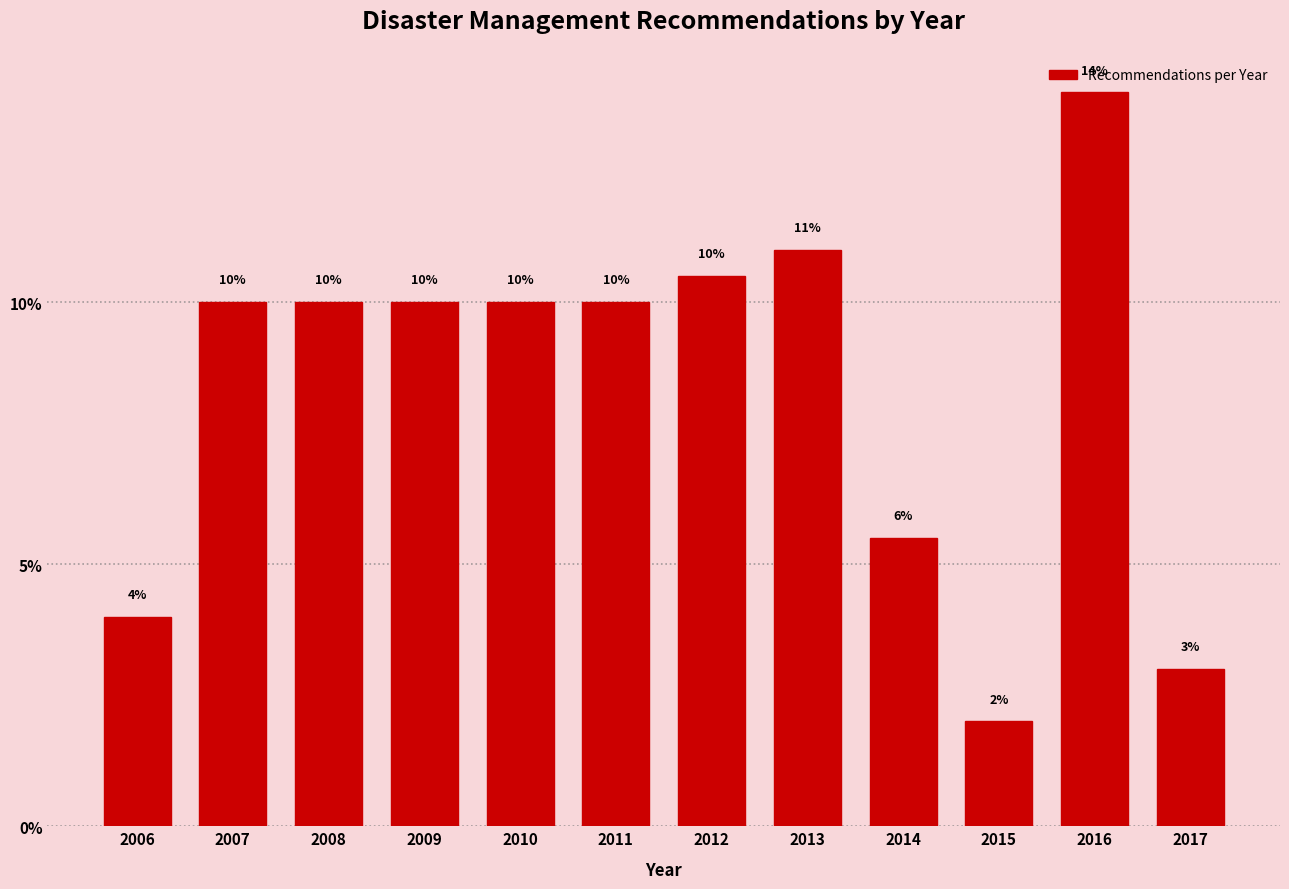

What is the value of the 6th bar from the left?

10.0